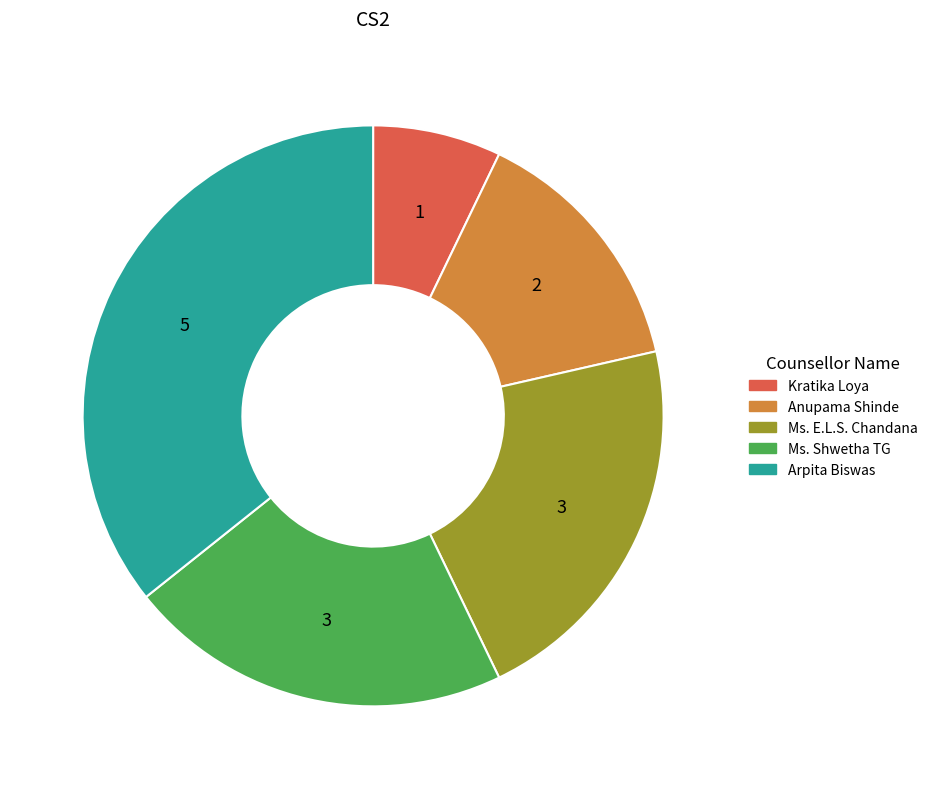

Does Ms. Shwetha TG represent more than half of the total?

No